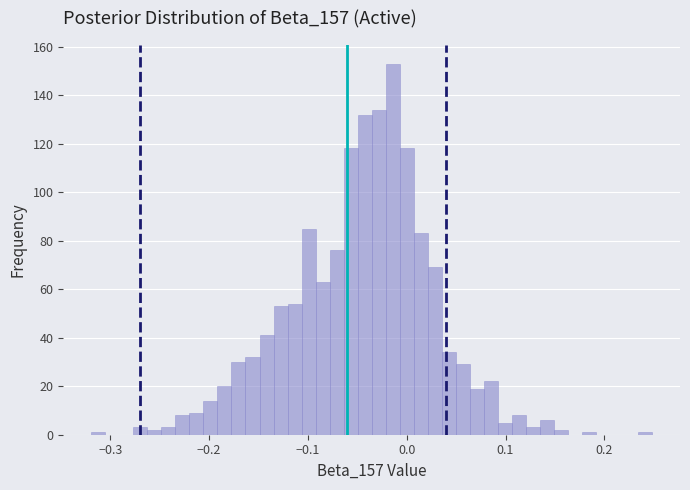

Read against the x-axis, roughly where is the centre of the tallest bar?

-0.01